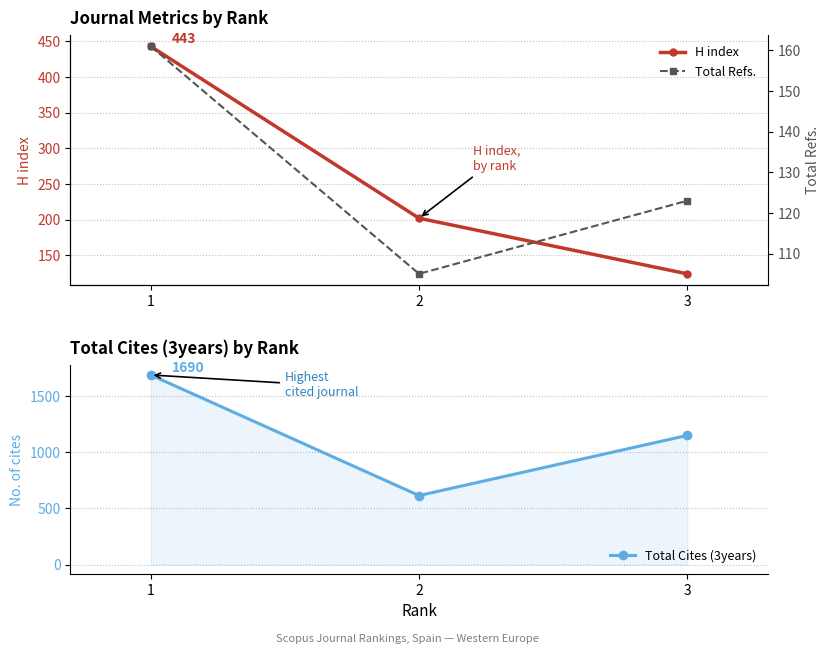

At which label does H index first exceed 202?

1